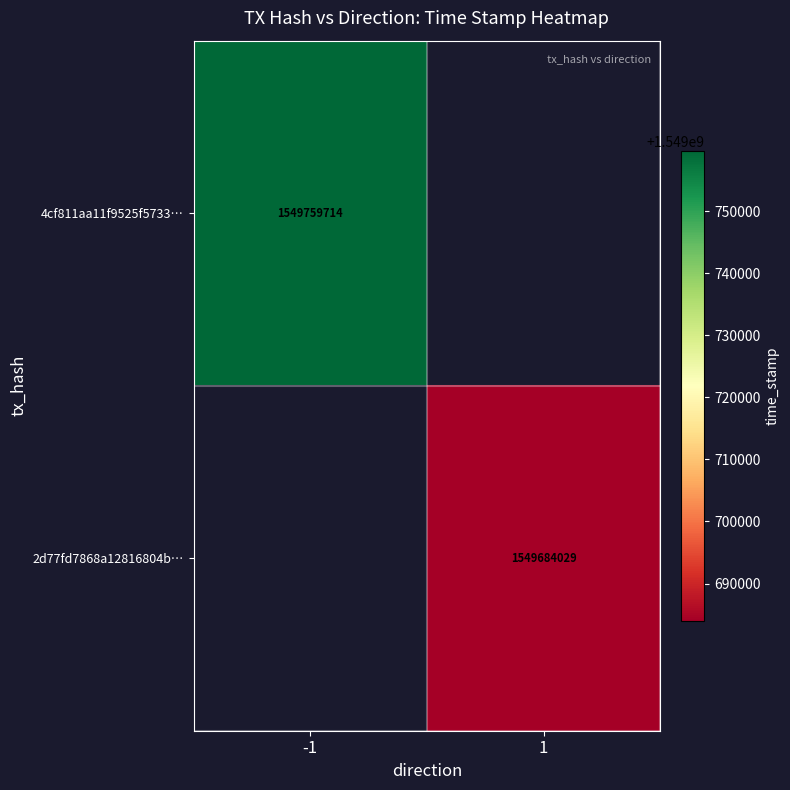

Is it true that 4cf811aa11f9525f5733… equals 2453568393 at -1?

False